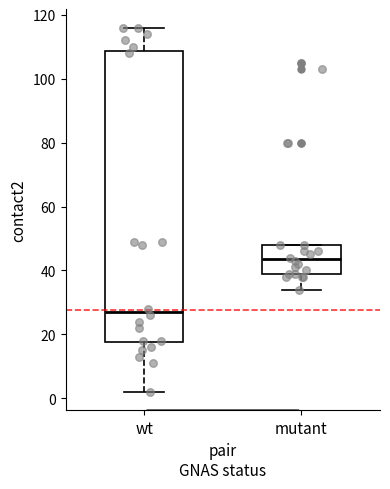

Reading left to right, read every box against the y-axis: the position of its median line, the range the box covers, and the ends of its whiskers. The values are not printed on the chart, so give them approximately, as read against the axis.

wt: median 28, box 18 to 108, whiskers 2 to 116
mutant: median 44, box 40 to 48, whiskers 34 to 48